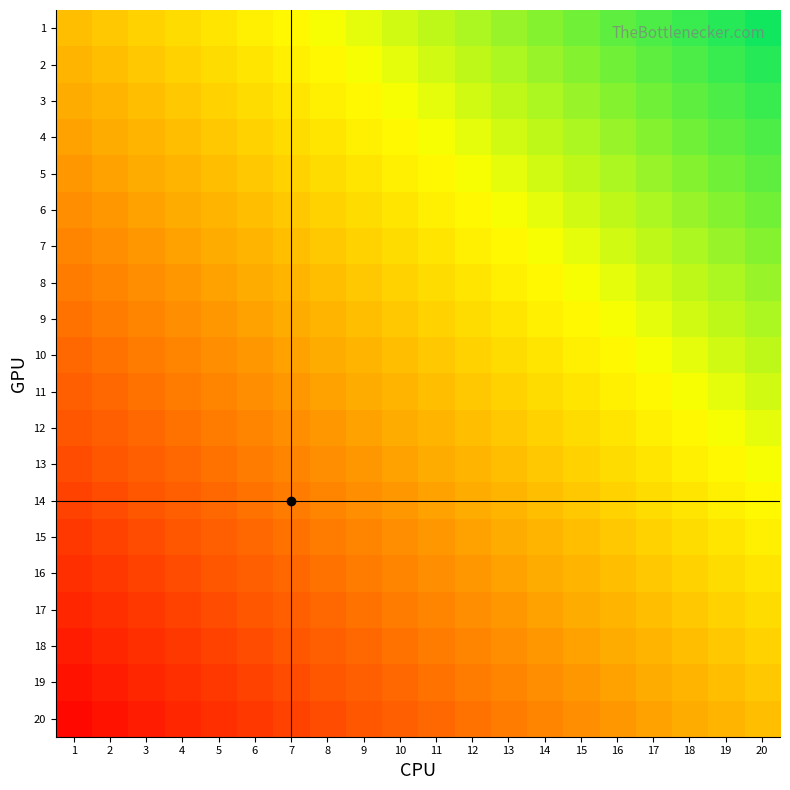

What is the spread (max minus min) of values at 6?

0.9